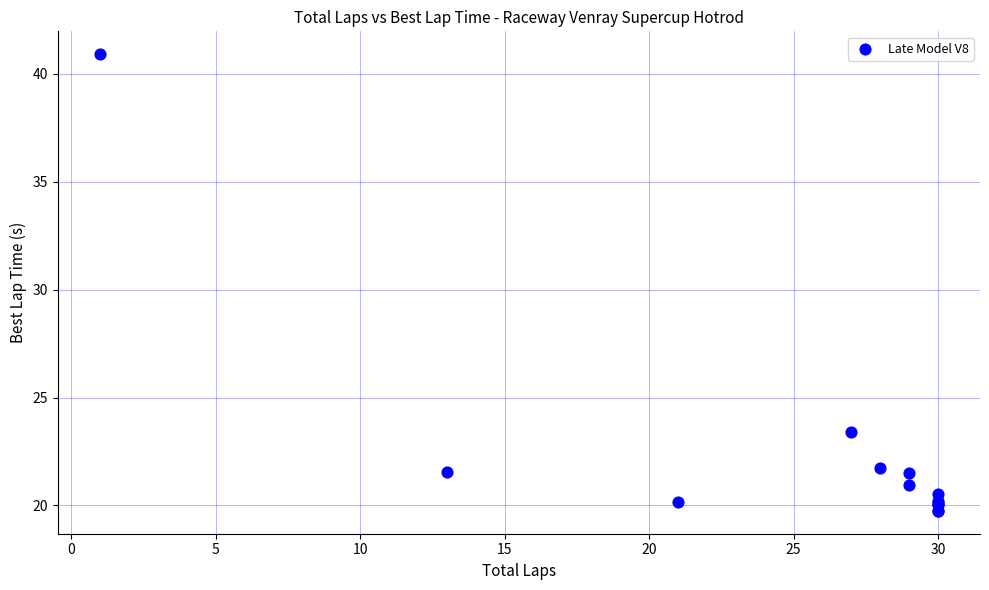

What Y value in the scatter plot is closest to 30?

23.4